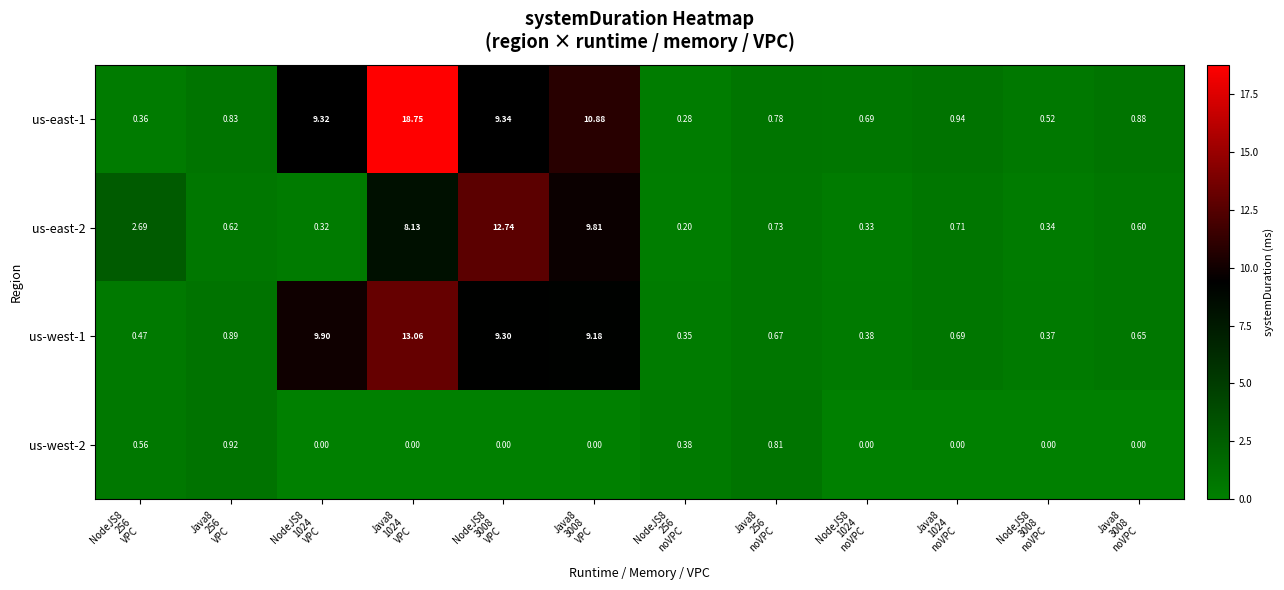

How many categories are shown in the chart?

12